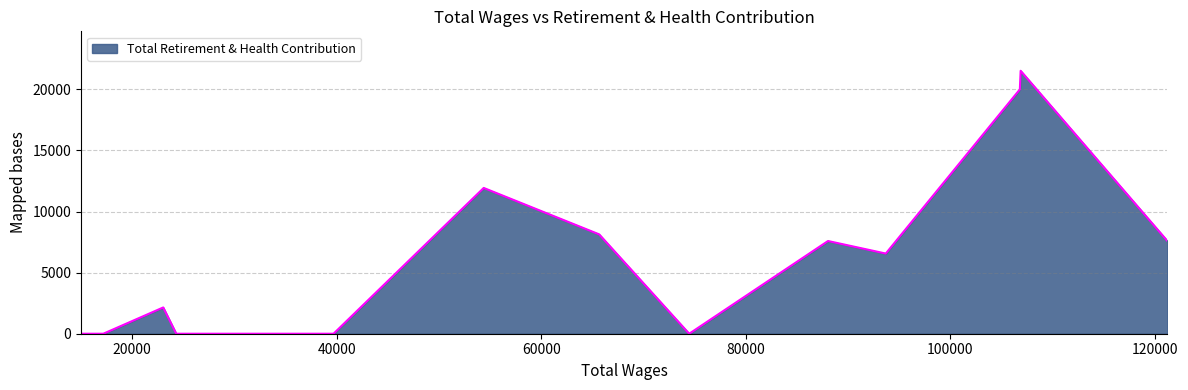

What is the sum of all values?

85482